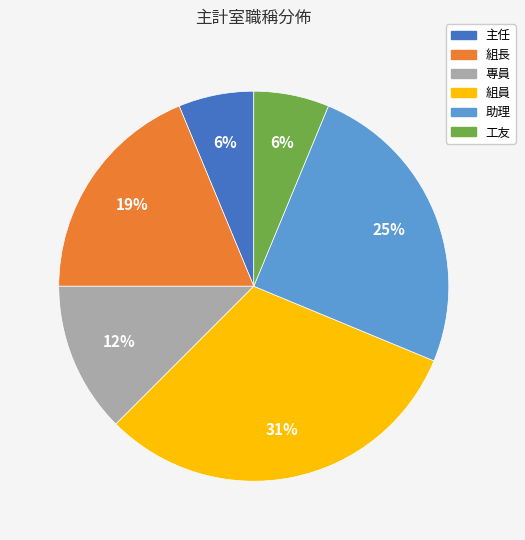

To the nearest percent, what is the combined percentage of 組長 and 工友?

25%